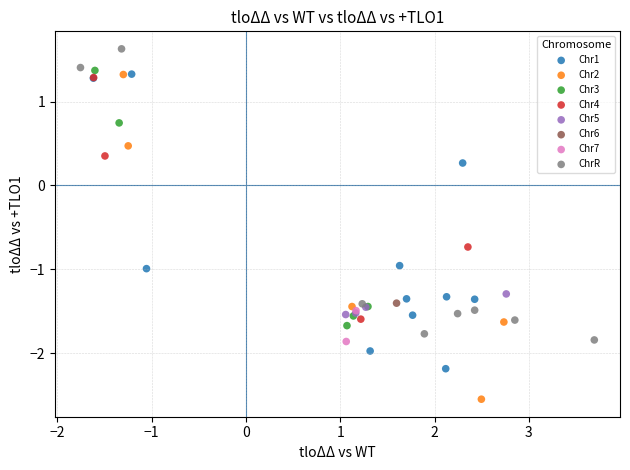

What are all the series names shown in the legend?

Chr1, Chr2, Chr3, Chr4, Chr5, Chr6, Chr7, ChrR